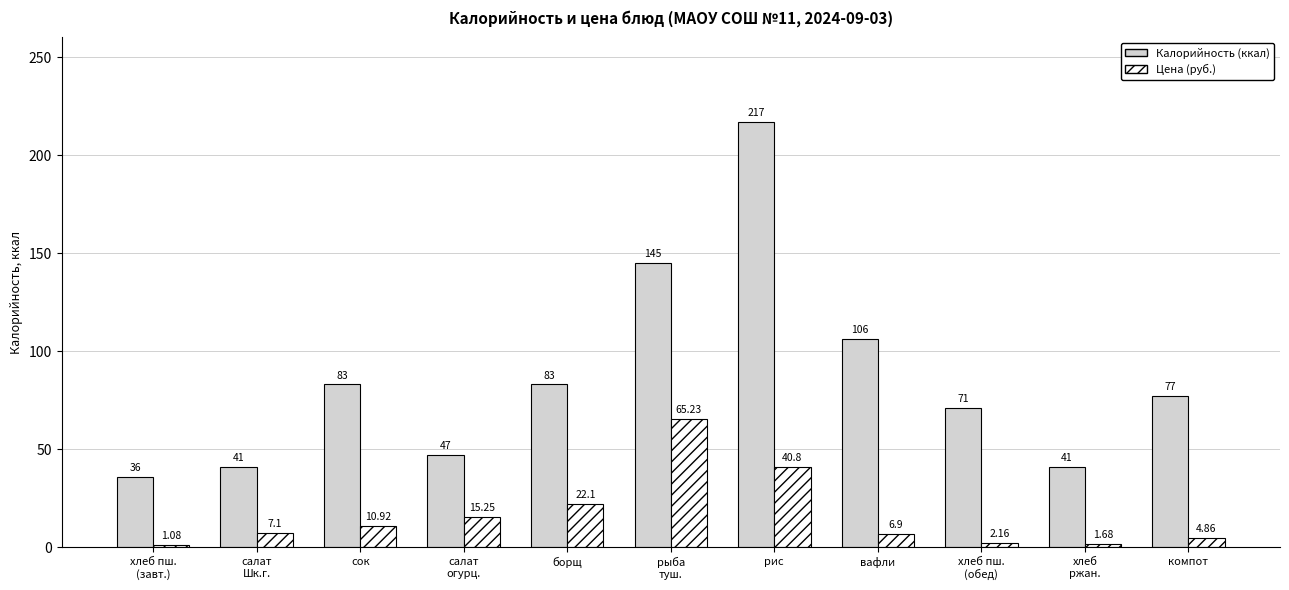

What is the difference between the second highest and second lowest values in the Калорийность (ккал) series?

104.0